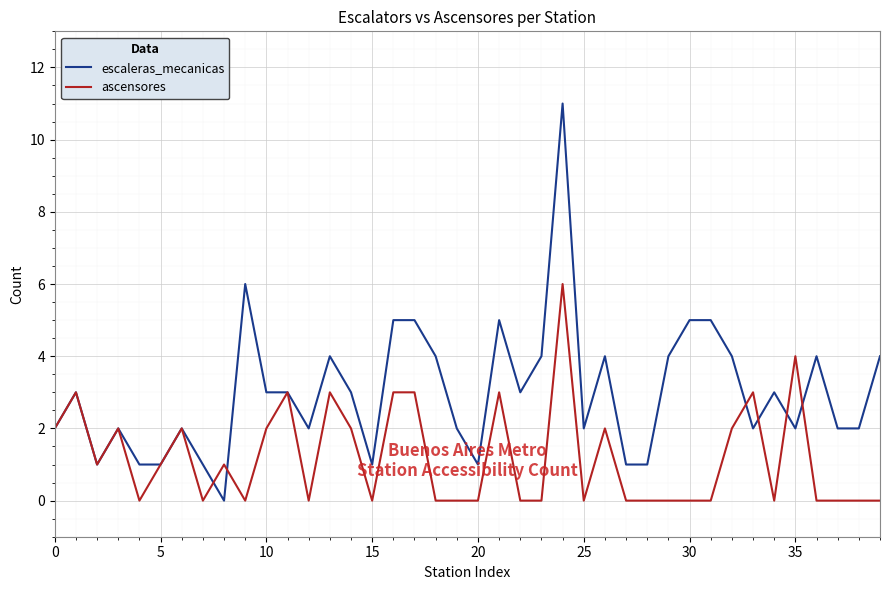

What is the highest value of the ascensores series?

6